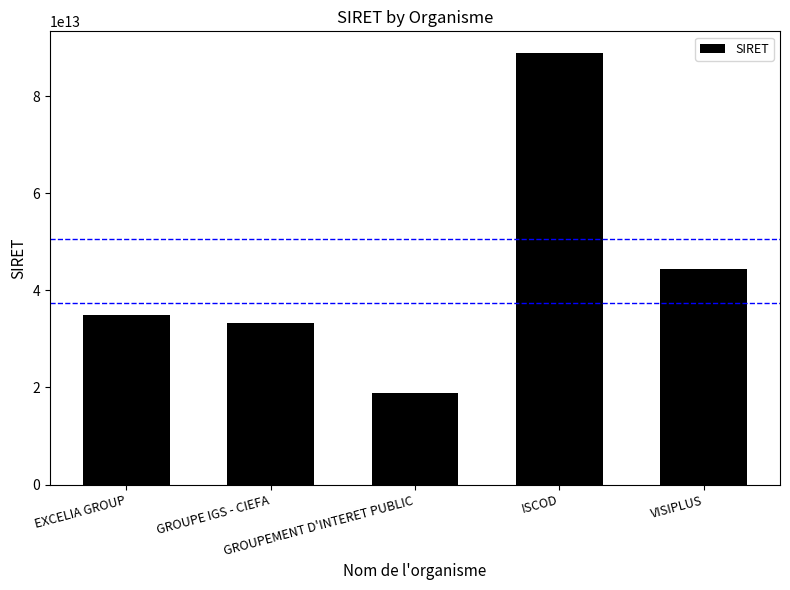

How many bars are there in total?

5